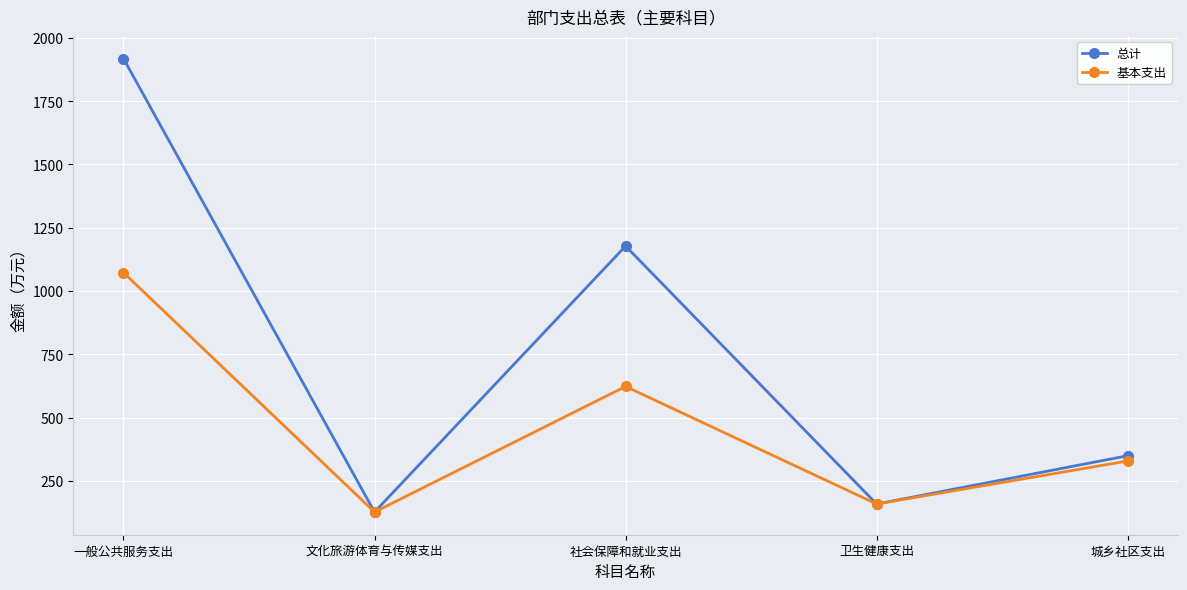

What is the approximate value of 总计 at 一般公共服务支出?

1918.6